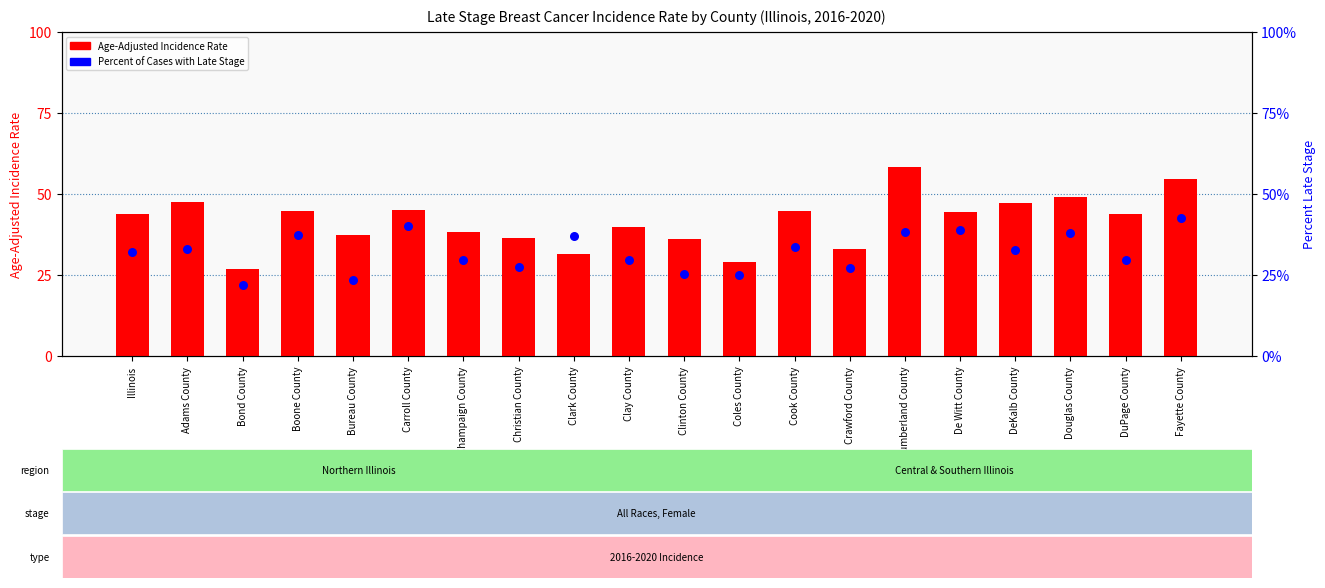

At how many categories does at least one series exceed 40?

11